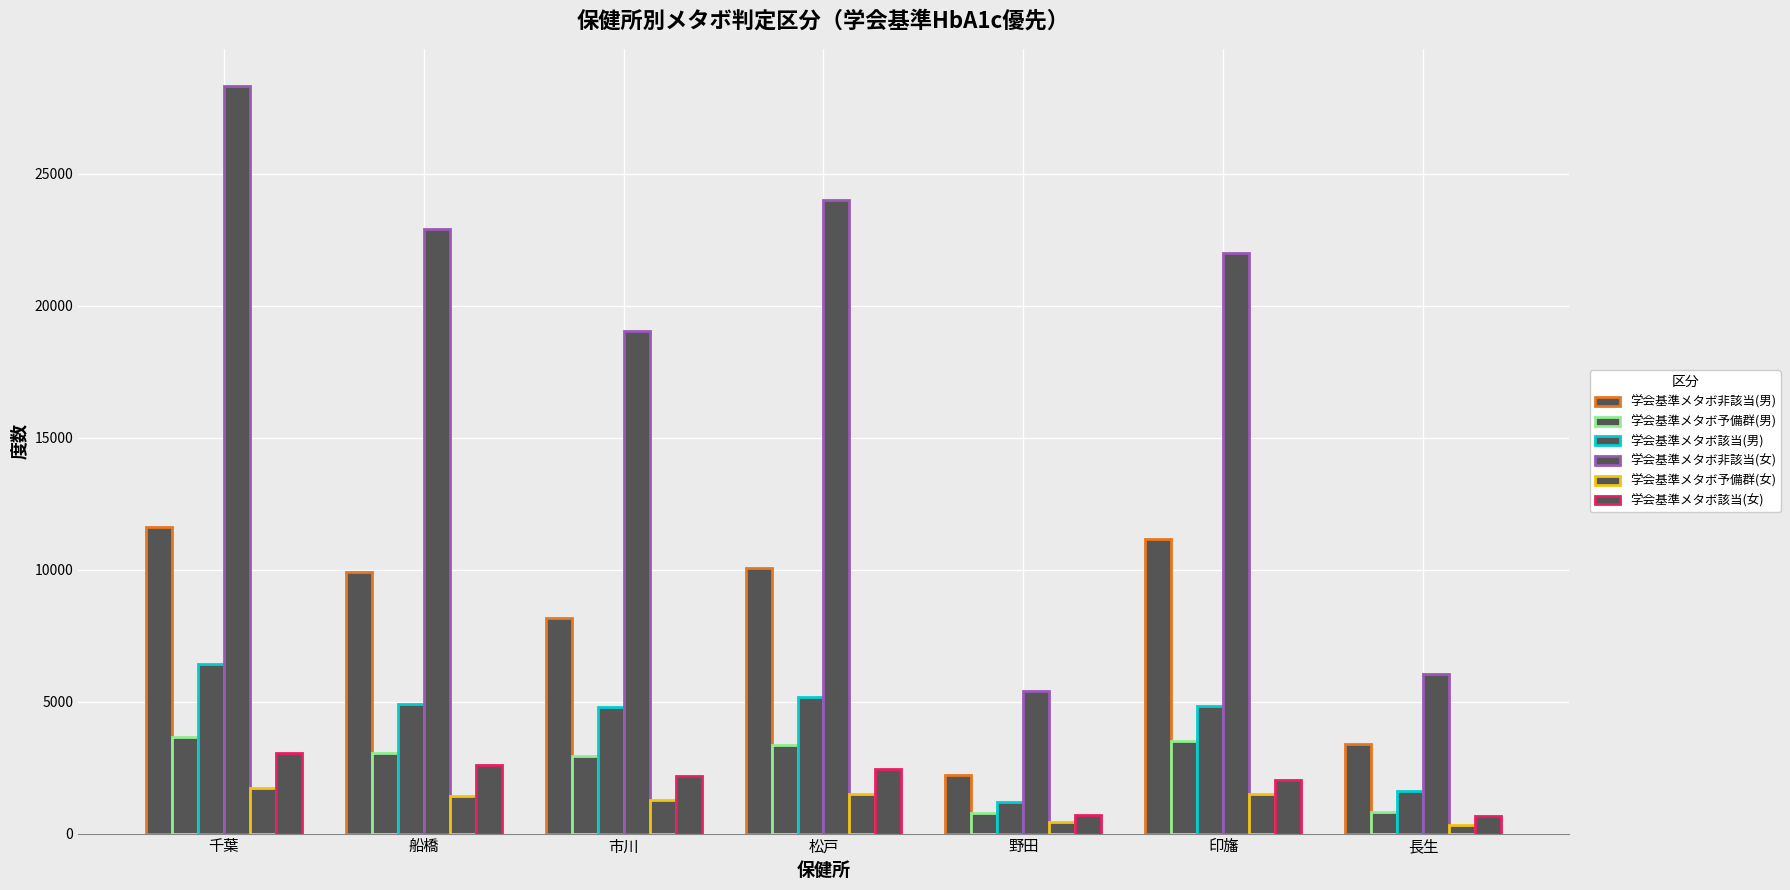

Reading left to right, extract all data points from this chart.

学会基準メタボ非該当(男): 11619	9919	8178	10062	2203	11157	3377
学会基準メタボ予備群(男): 3662	3072	2959	3367	792	3504	827
学会基準メタボ該当(男): 6431	4922	4797	5176	1201	4841	1629
学会基準メタボ非該当(女): 28325	22921	19035	23998	5414	22015	6040
学会基準メタボ予備群(女): 1742	1425	1274	1511	422	1491	307
学会基準メタボ該当(女): 3065	2602	2201	2462	722	2039	648